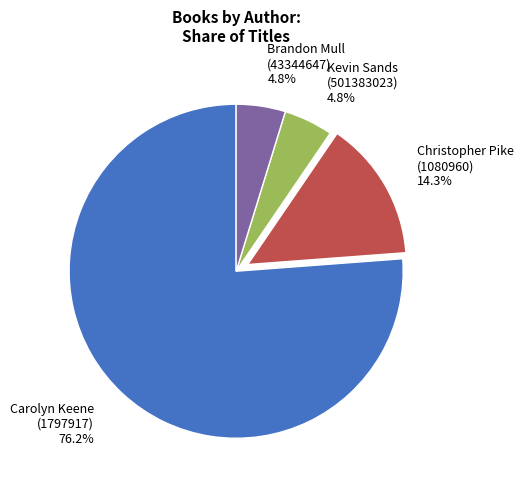

To the nearest percent, what percentage of the pie is Kevin Sands (501383023)?

5%